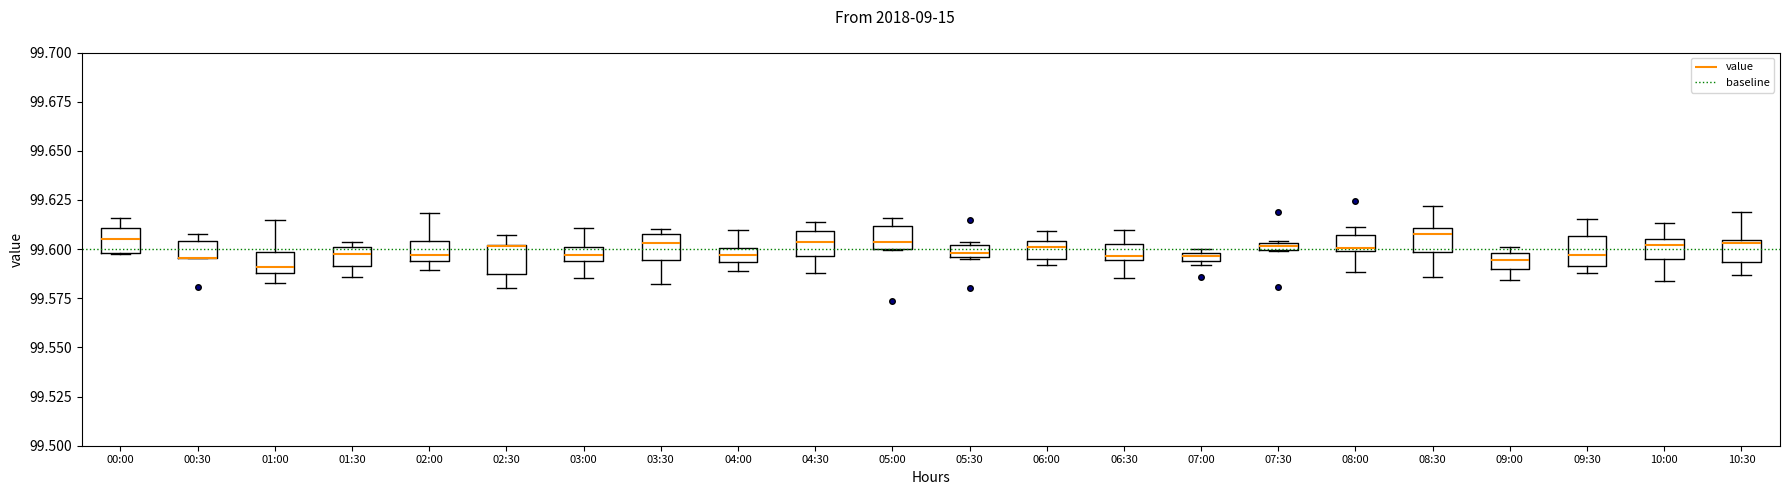

Where does the lower whisker of the box for 03:30 end on the y-axis? The values are not printed on the chart, so give them approximately, as read against the axis.

99.580